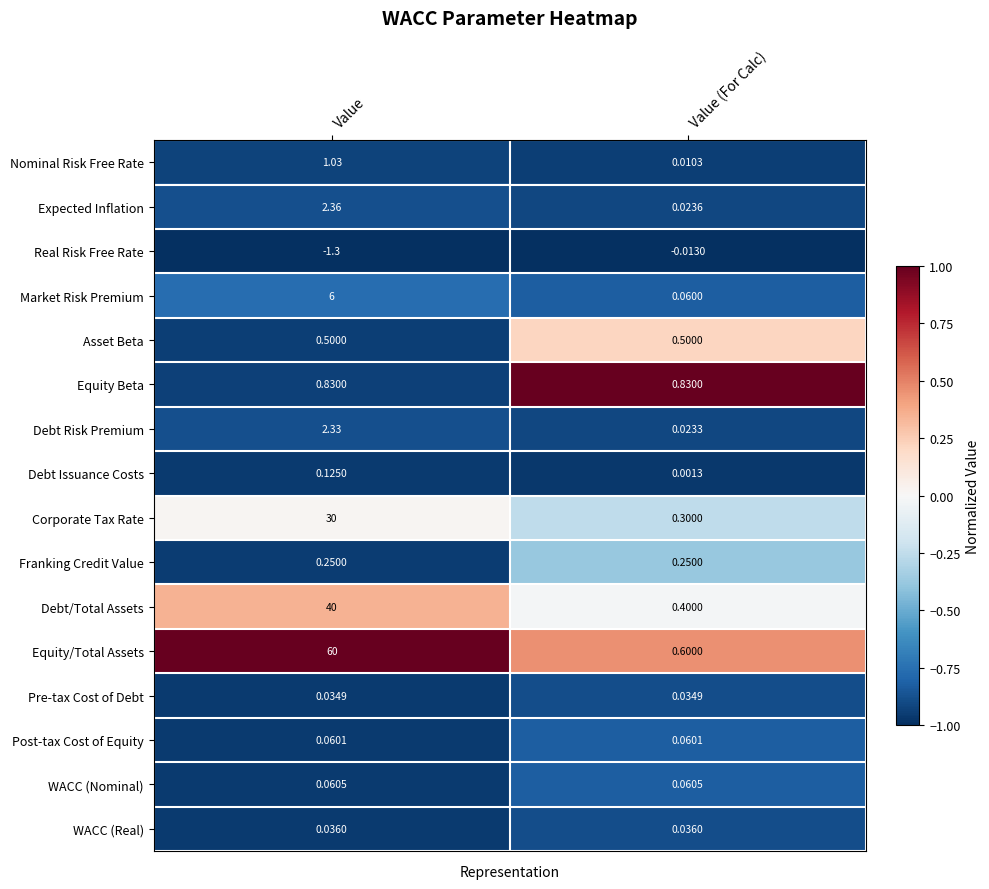

What is the smallest value displayed?

-1.3